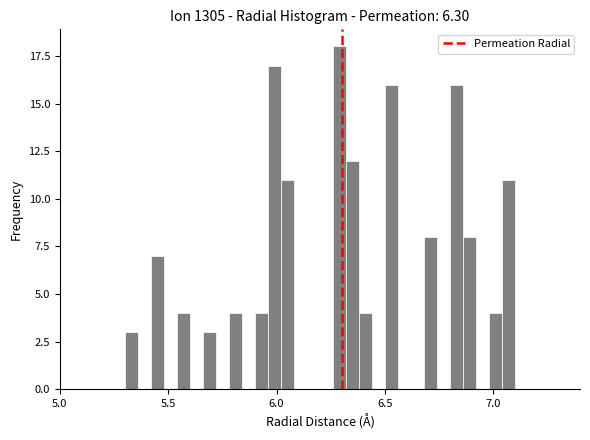

Around what value on the x-axis is the tallest bar? Give the approximate position of its centre, as read against the axis.

6.30